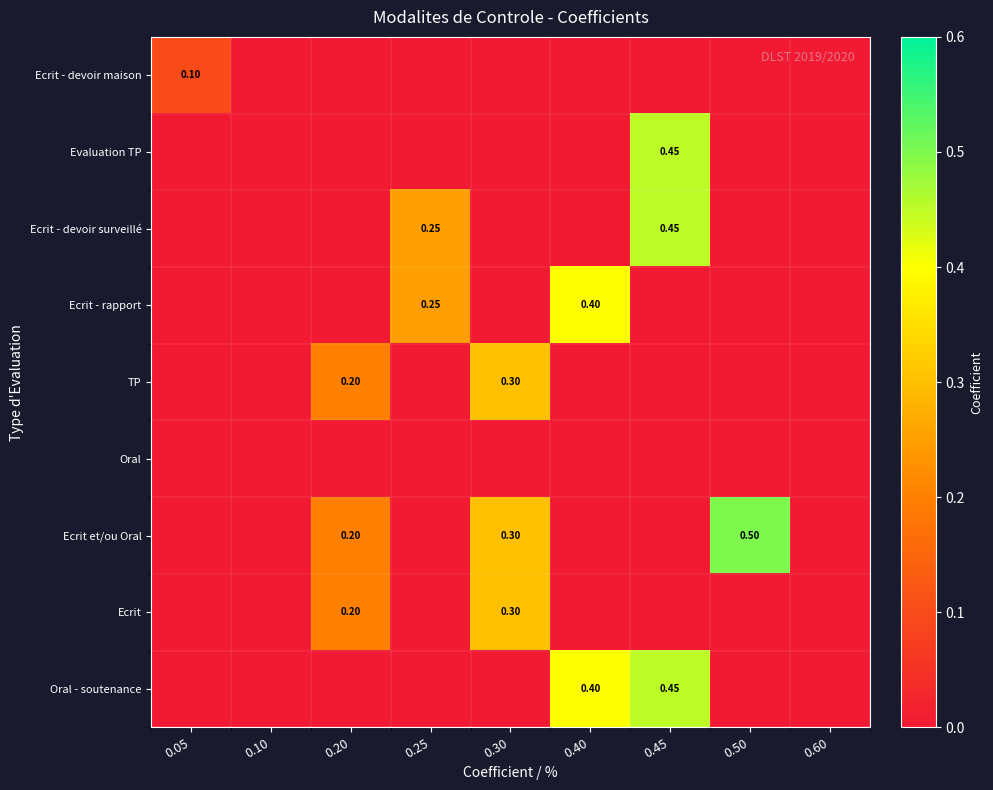

At which category is the sum across all series the highest?

0.45